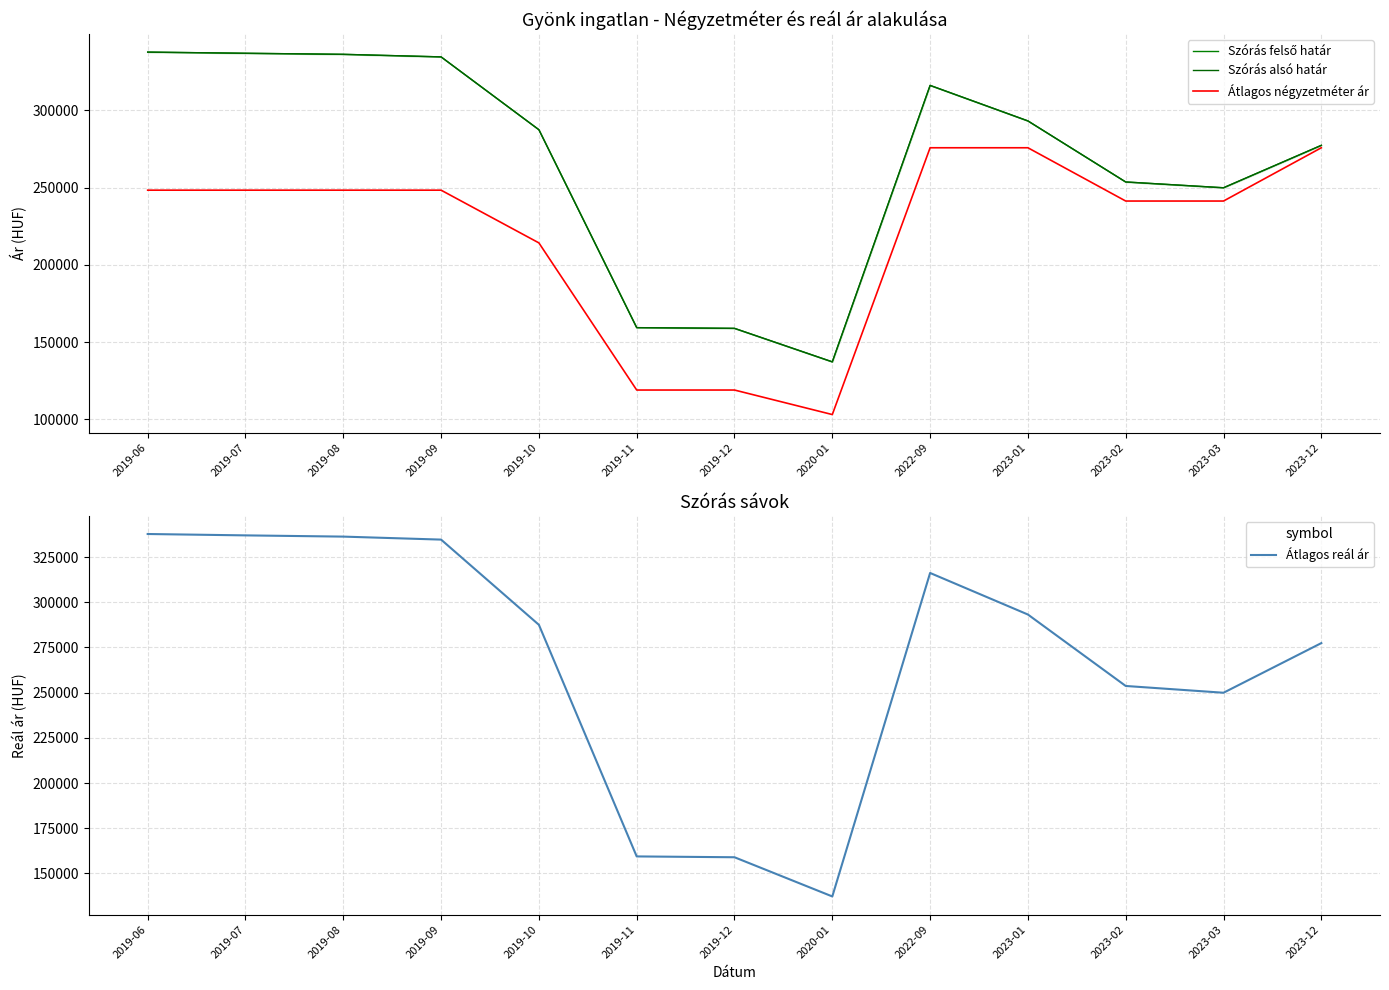

What is the label of the 9th point from the right?

2019-10